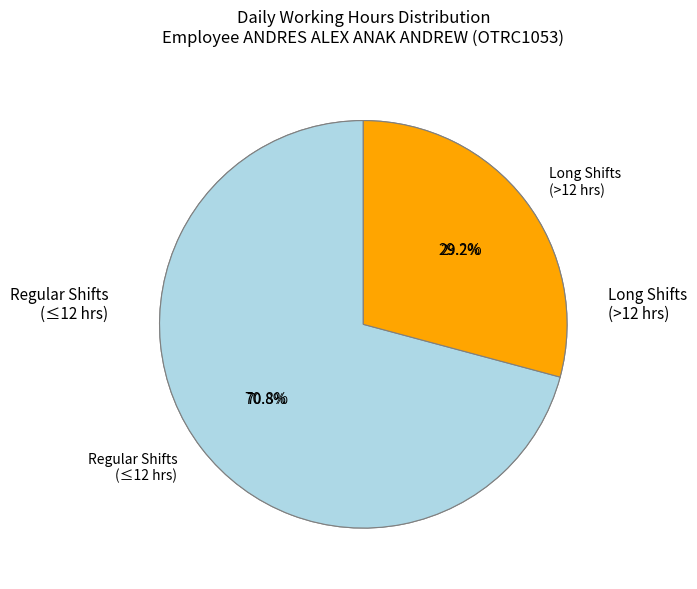

Is there any slice that represents more than half of the pie?

No